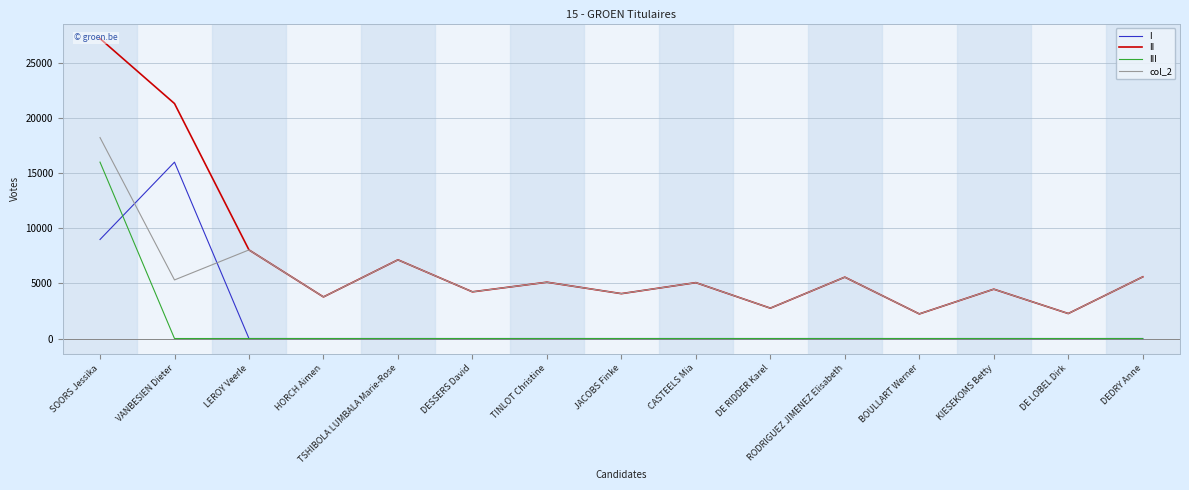

Reading right to left, list all the values displayed in this chart.

I: 0	0	0	0	0	0	0	0	0	0	0	0	0	15998	8981
II: 5593	2265	4475	2230	5567	2753	5068	4070	5107	4234	7139	3772	8036	21311	27207
III: 0	0	0	0	0	0	0	0	0	0	0	0	0	0	15998
col_2: 5593	2265	4475	2230	5567	2753	5068	4070	5107	4234	7139	3772	8036	5313	18226